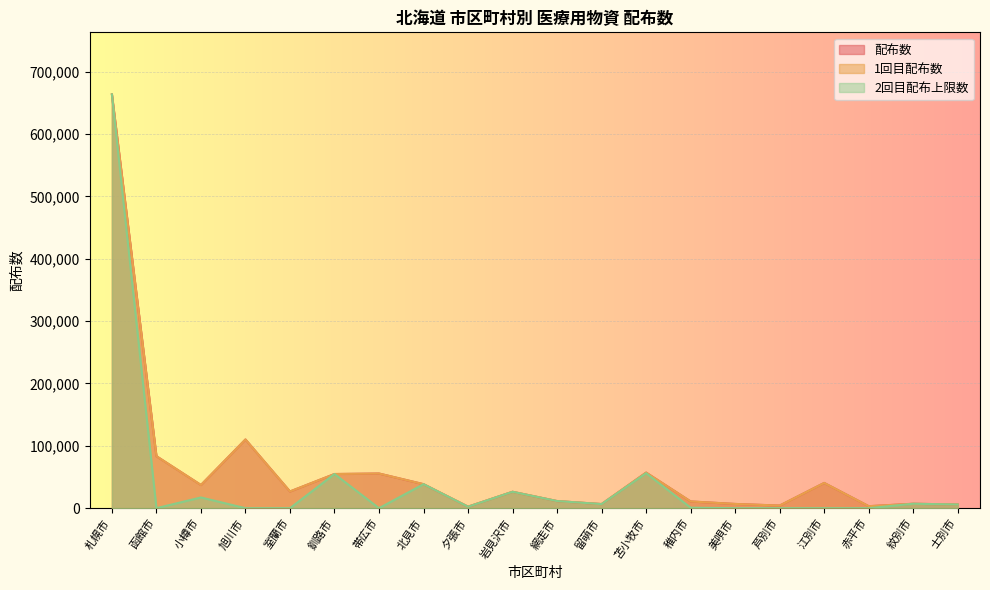

At which label does 1回目配布数 reach its minimum?

夕張市